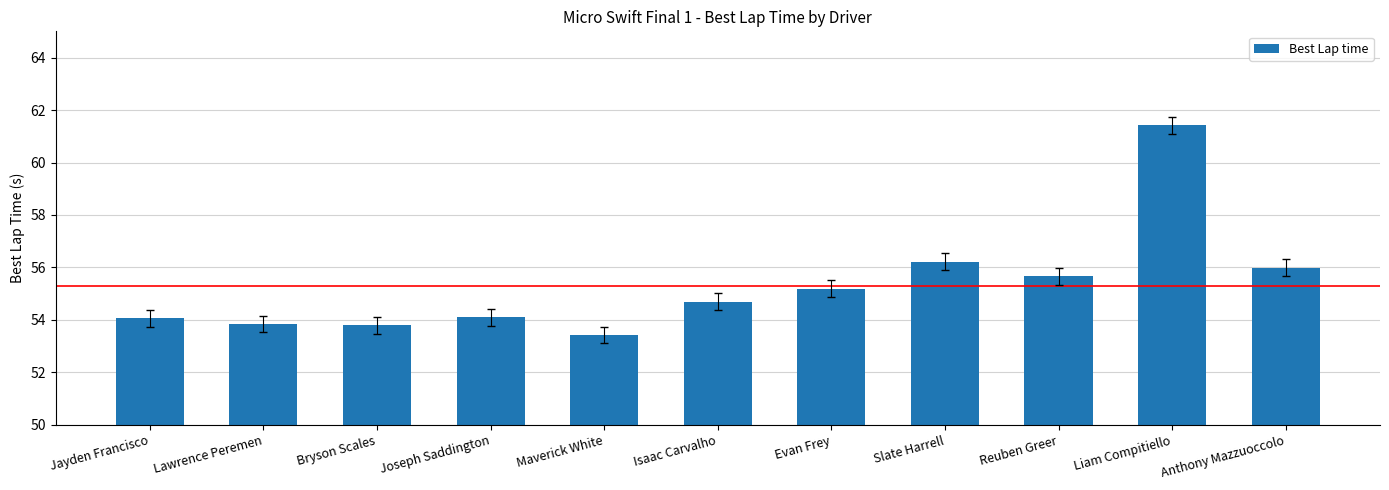

Count the number of data series in this chart.

1